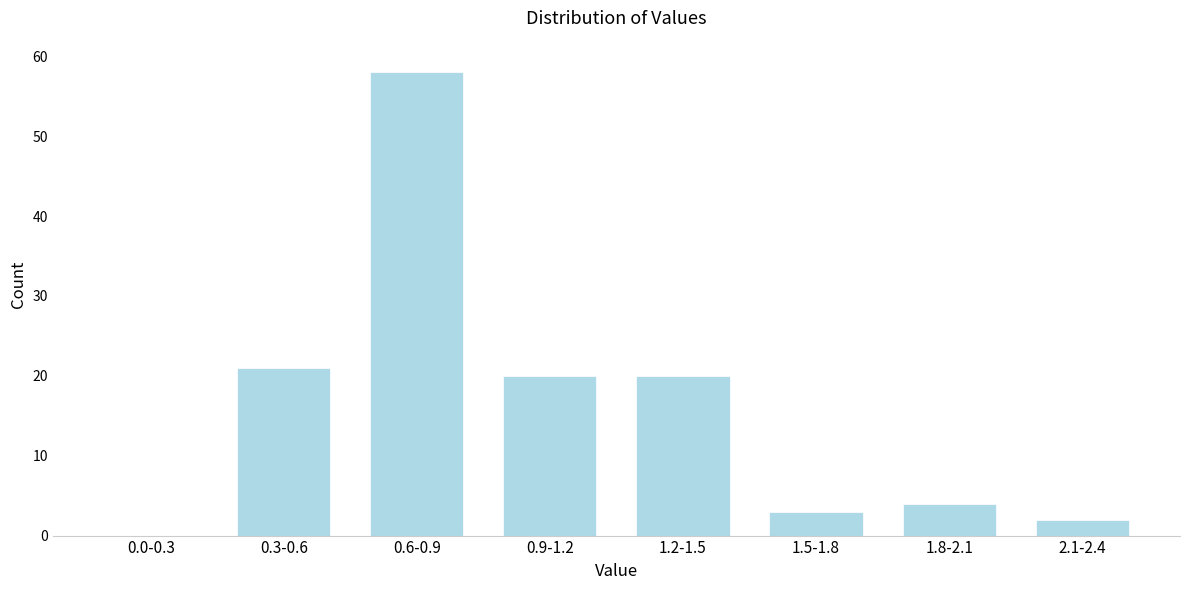

Reading right to left, extract all data points from this chart.

2.1-2.4=2	1.8-2.1=4	1.5-1.8=3	1.2-1.5=20	0.9-1.2=20	0.6-0.9=58	0.3-0.6=21	0.0-0.3=0